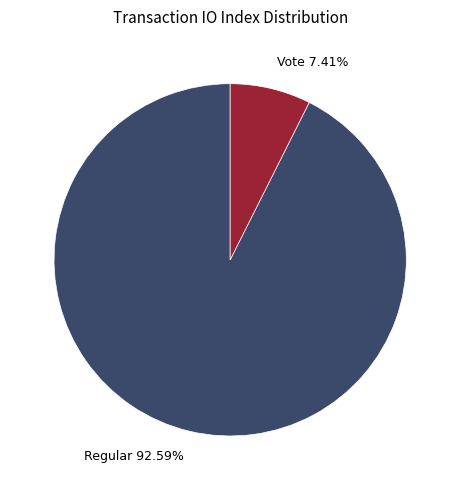

Does any single category account for the majority?

Yes